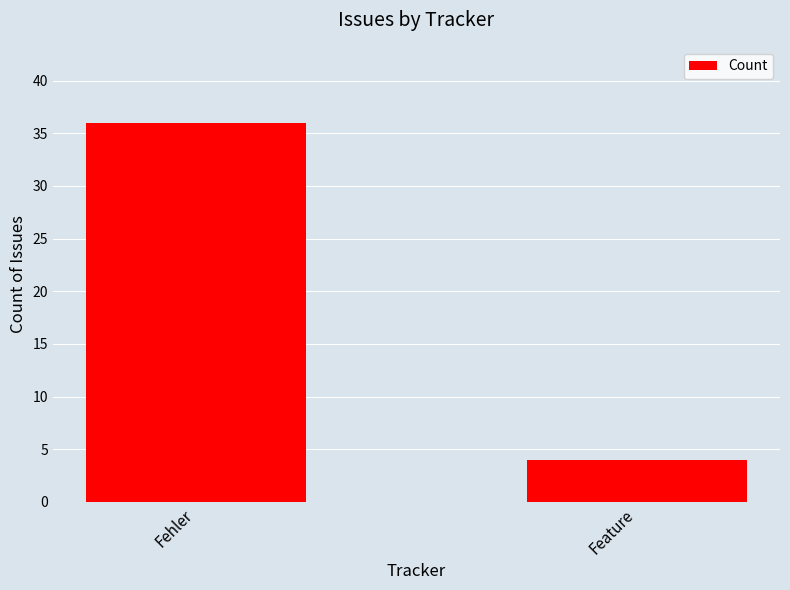

Which has a higher value, Fehler or Feature?

Fehler